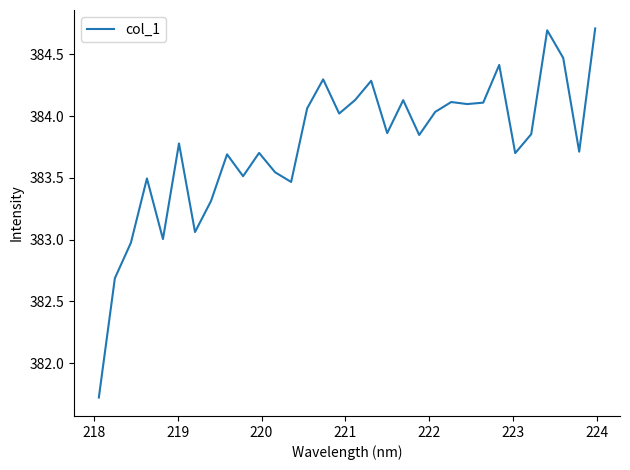

What is the maximum value shown in the chart?

384.7